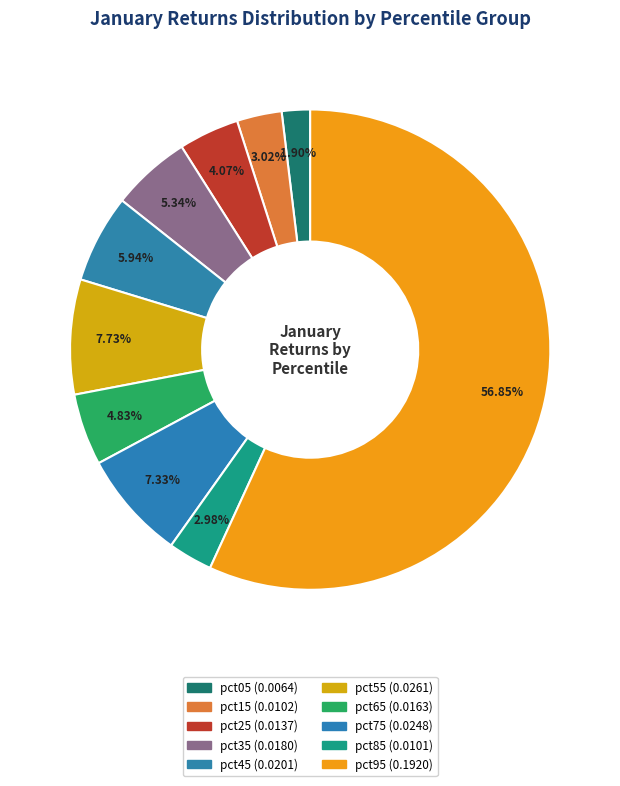

Count the number of slices in the pie.

10